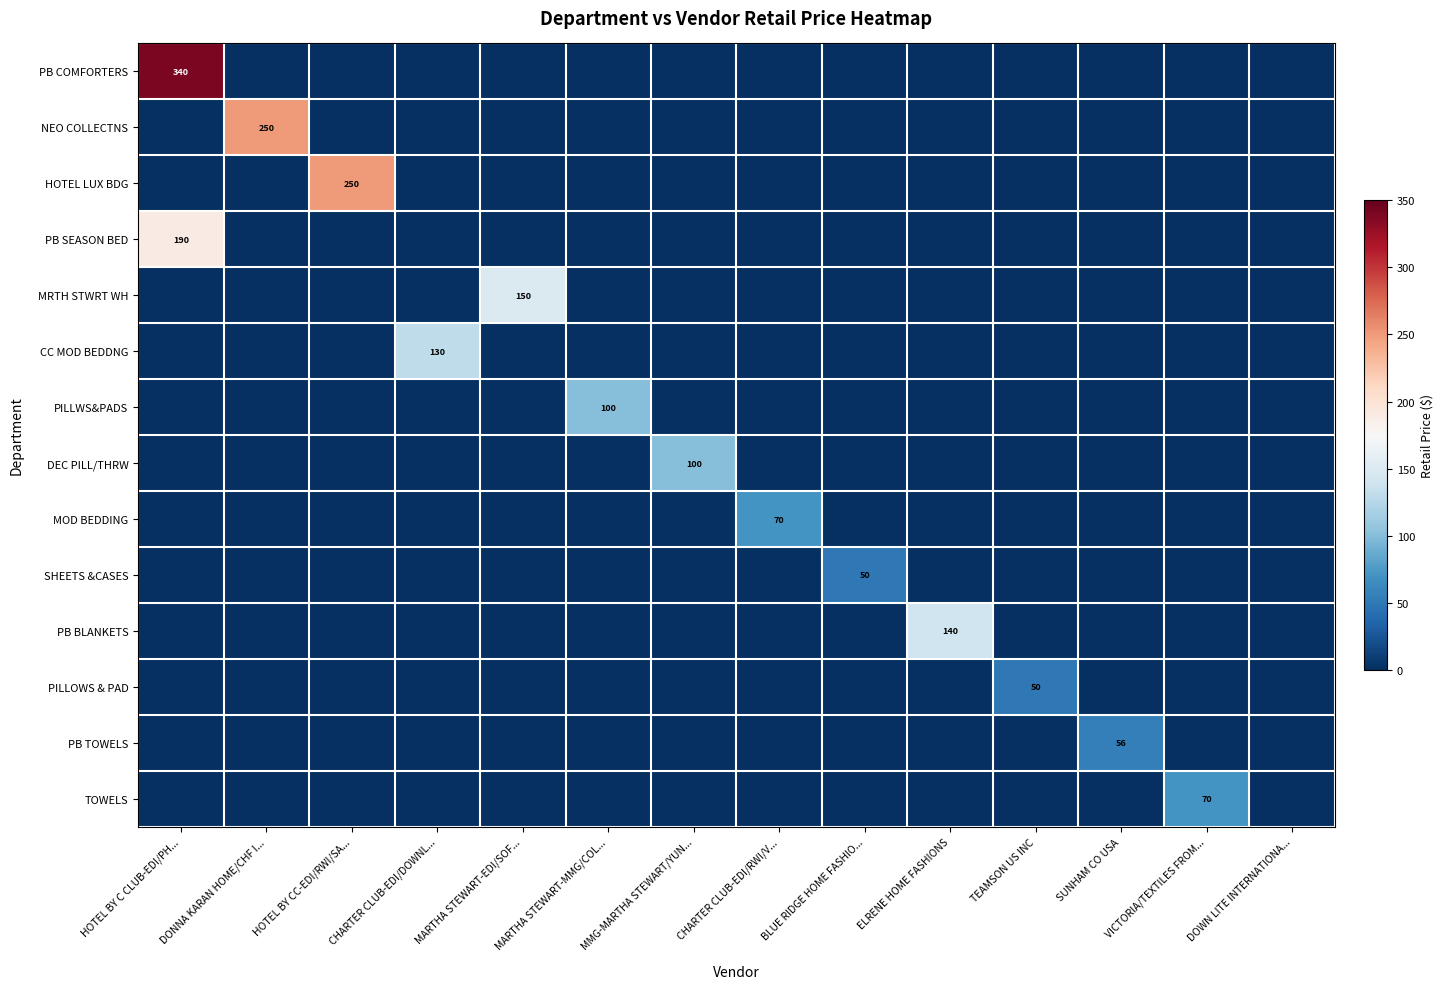

The PB SEASON BED series shows 295 at HOTEL BY C CLUB-EDI/PH.... True or false?

False